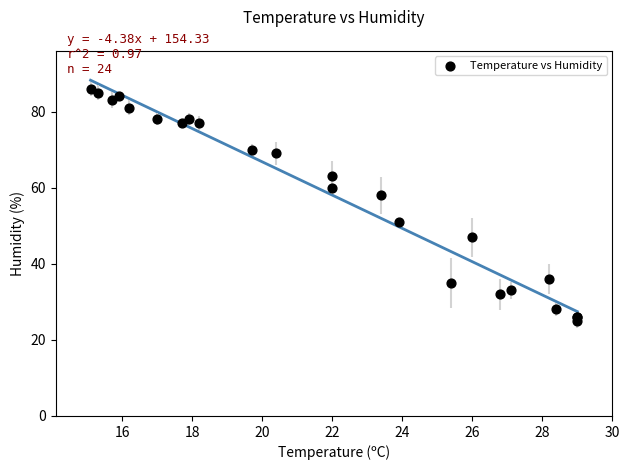

What Y value in the scatter plot is closest to 55?

58